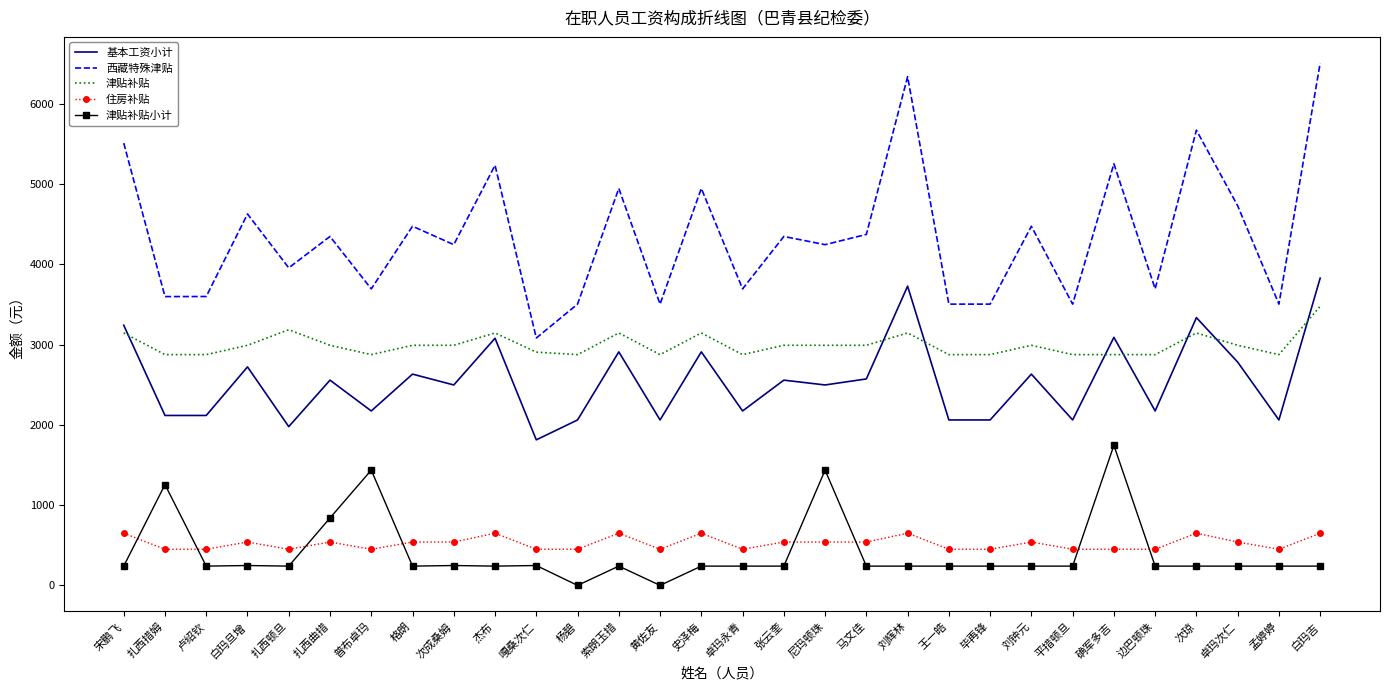

At which label does 基本工资小计 first exceed 2557?

宋鹏飞